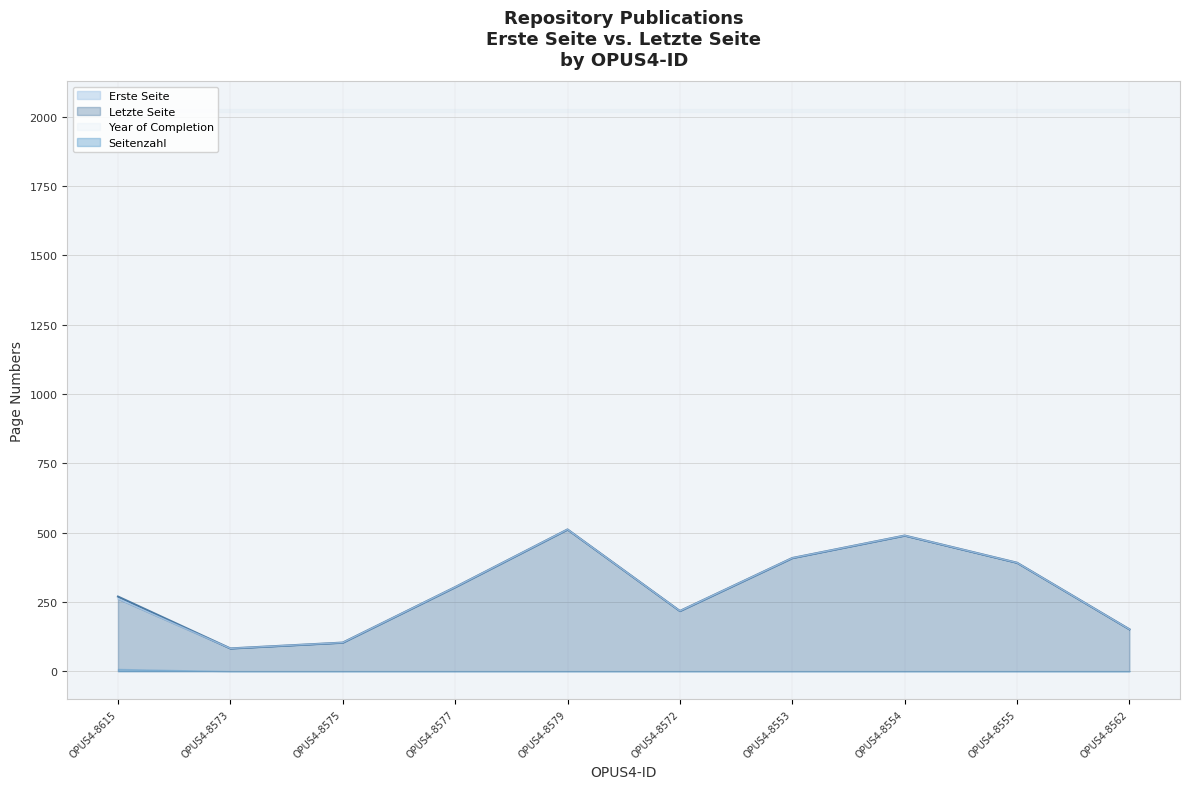

In Erste Seite, how many points are lower than both neighbors (excluding endpoints)?

2